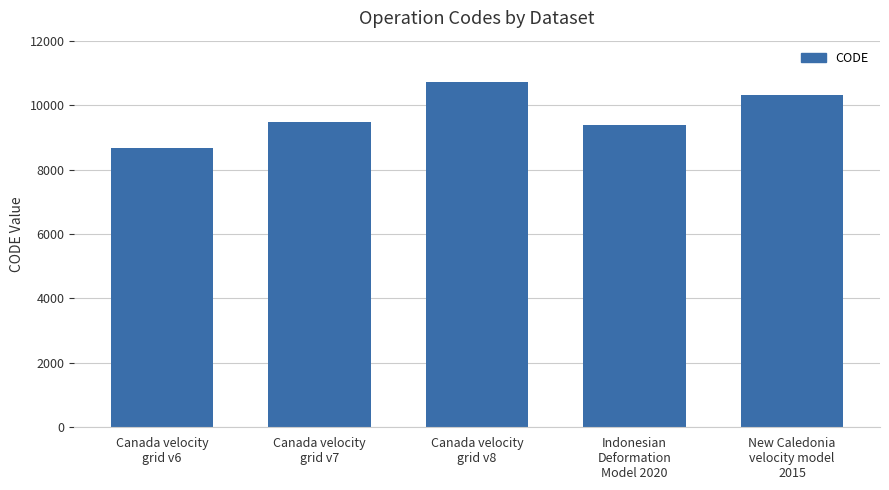

Reading right to left, what are all the values shown in this chart?

New Caledonia
velocity model
2015=10323	Indonesian
Deformation
Model 2020=9375	Canada velocity
grid v8=10707	Canada velocity
grid v7=9483	Canada velocity
grid v6=8676